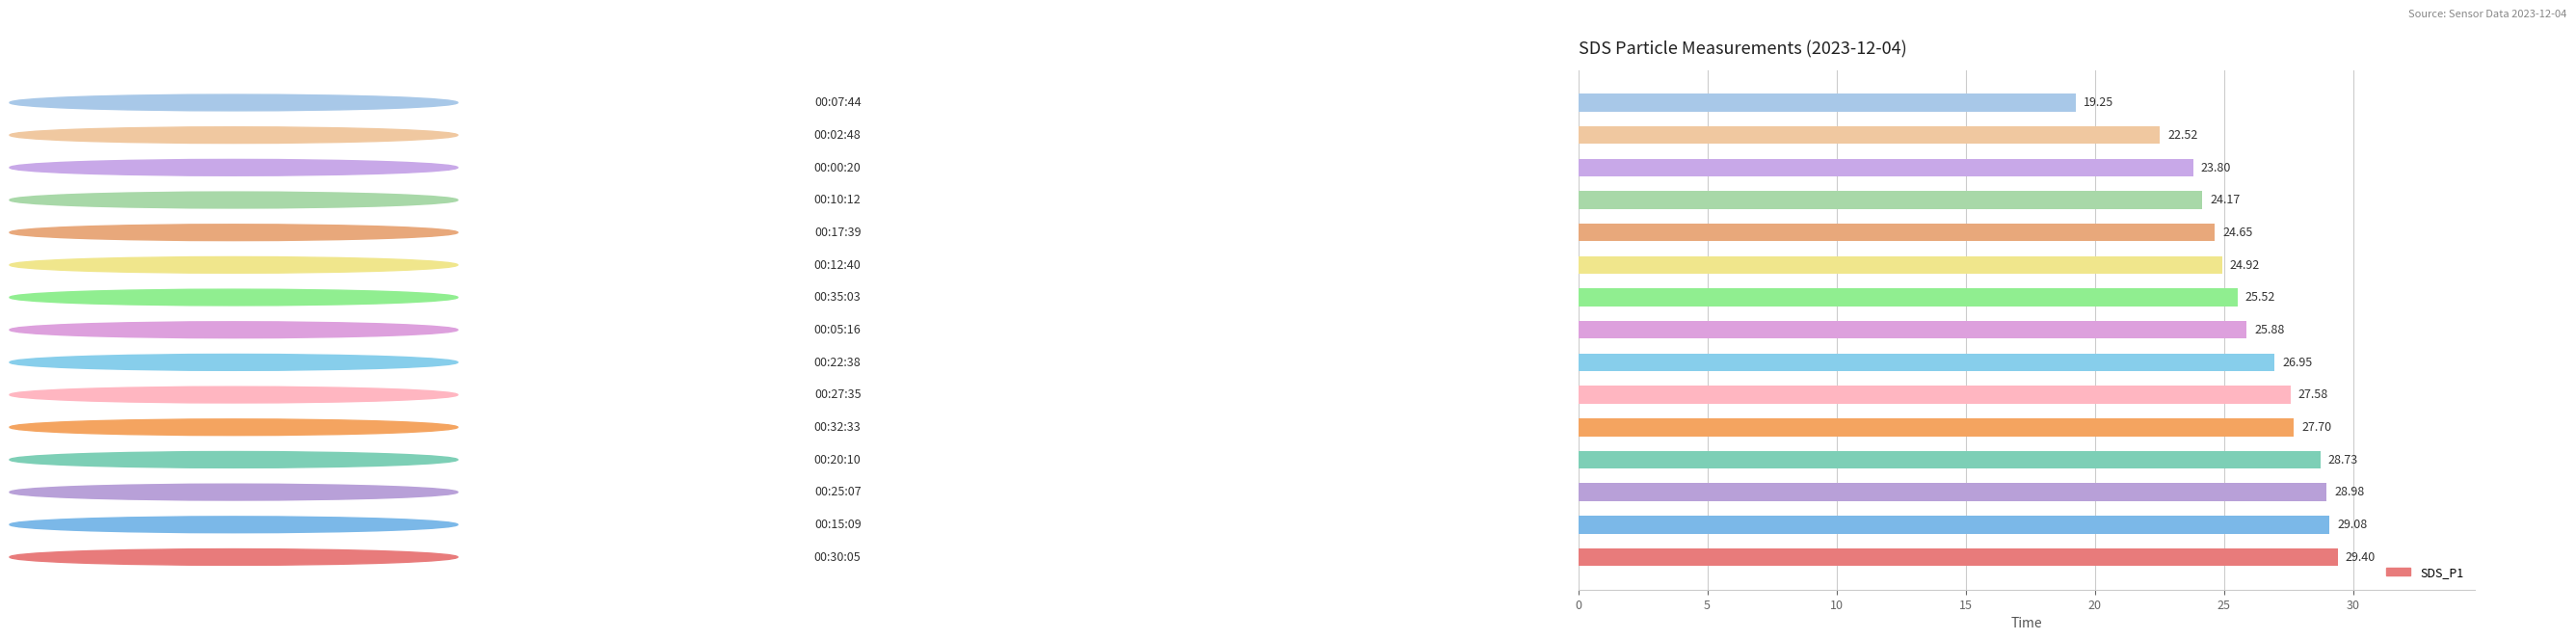

What is the average value?

25.9